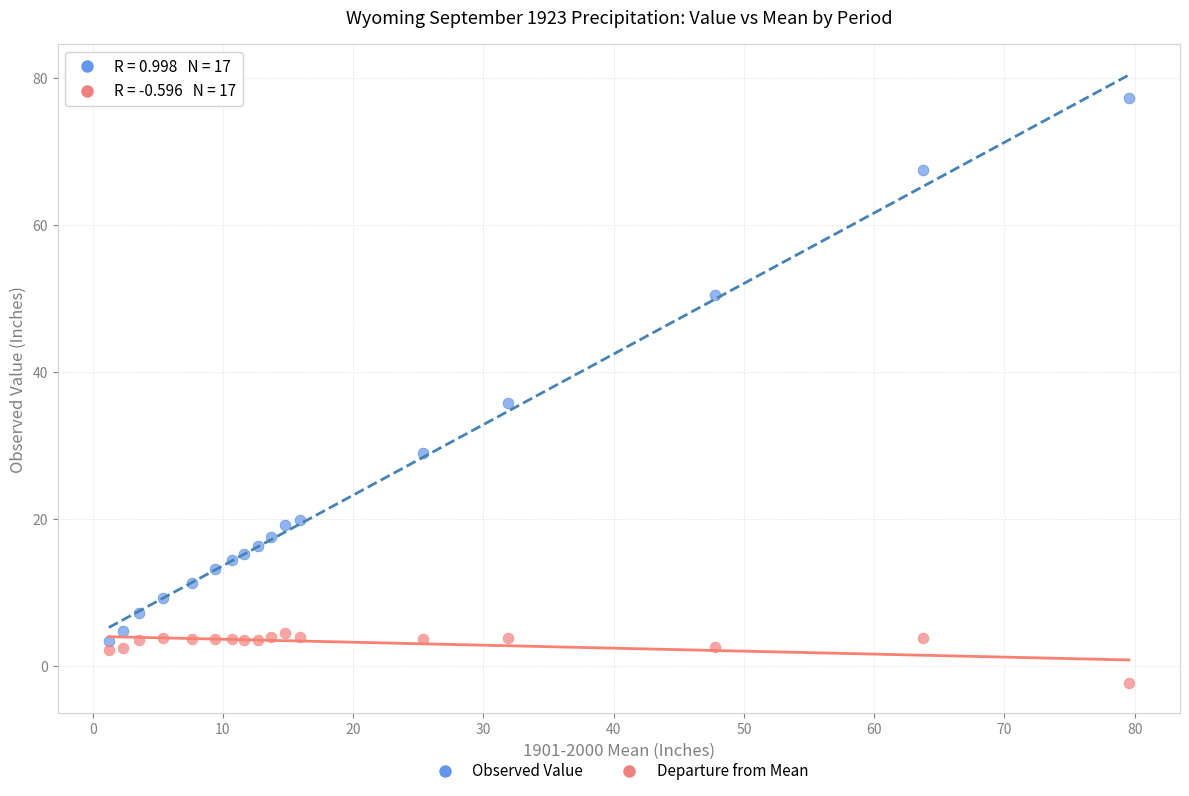

What are all the series names shown in the legend?

Observed Value, Departure from Mean